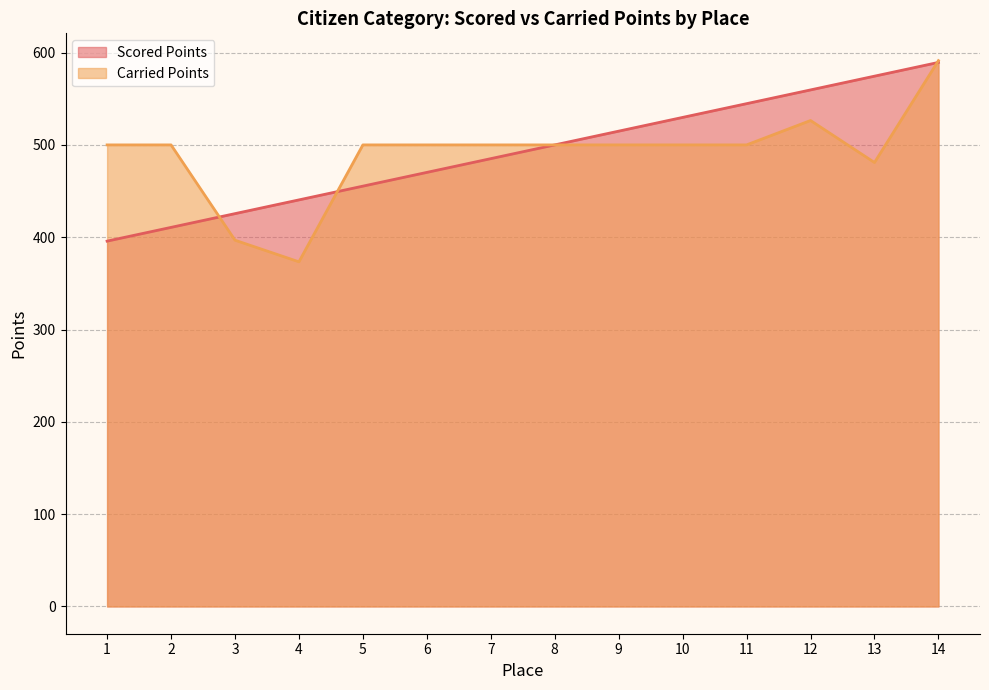

At which label does Carried Points reach its minimum?

4